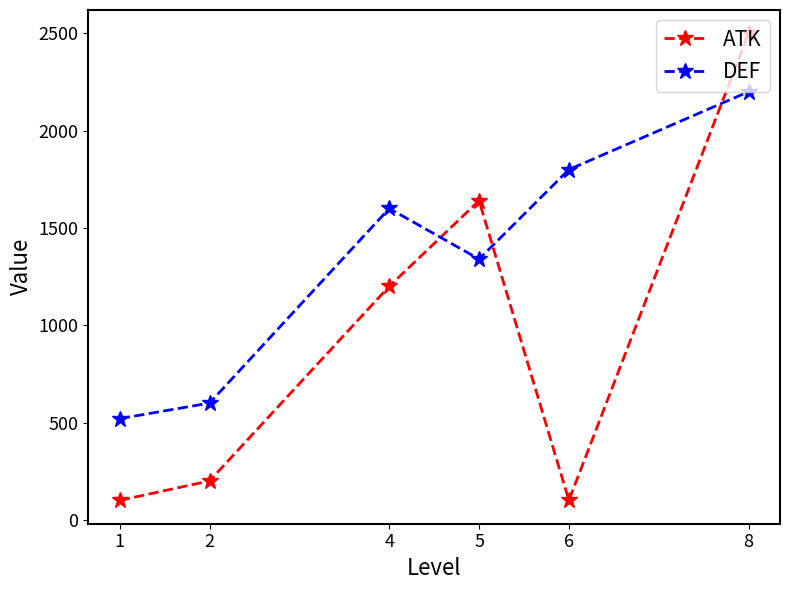

True or false: DEF and ATK cross at least once.

True